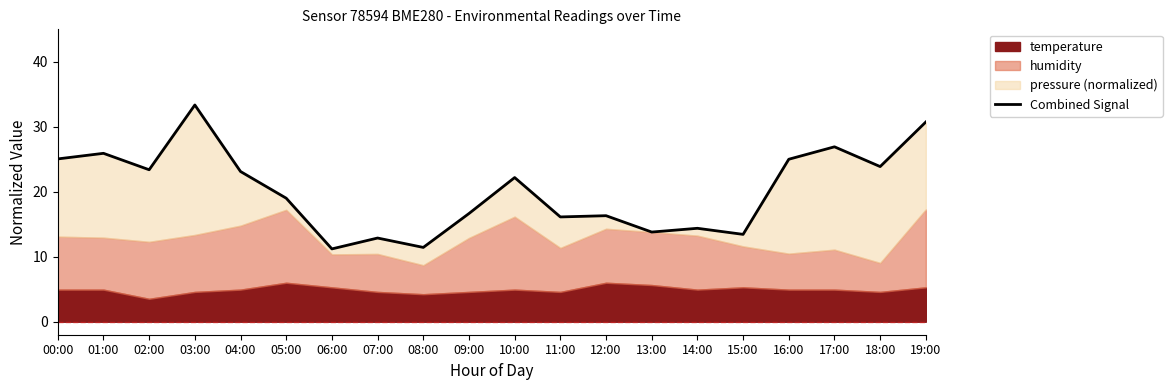

At which label is the value closest to 22?

10:00